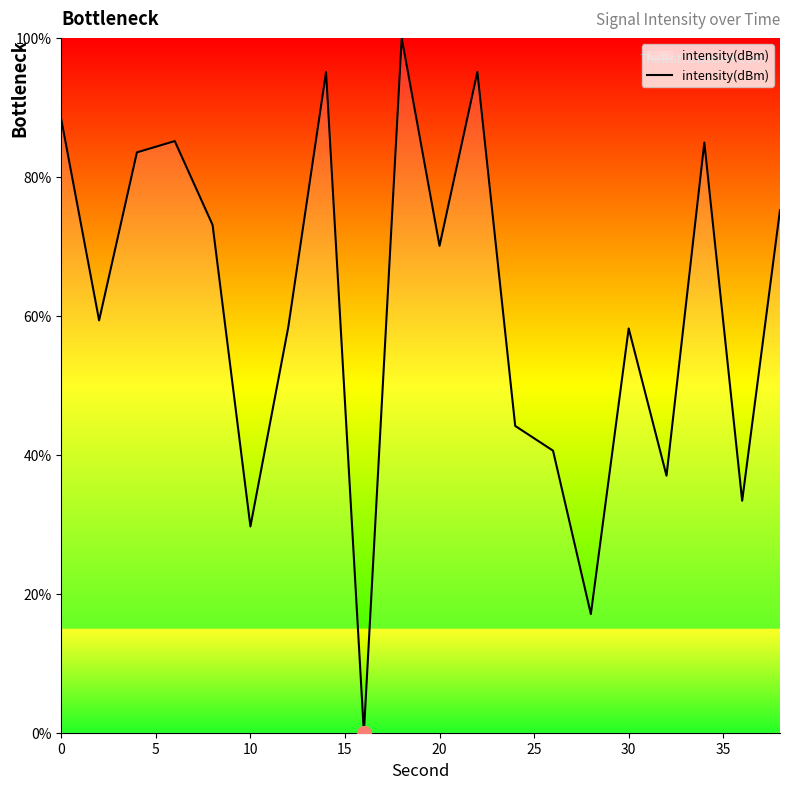

What is the greatest value displayed?

100.0